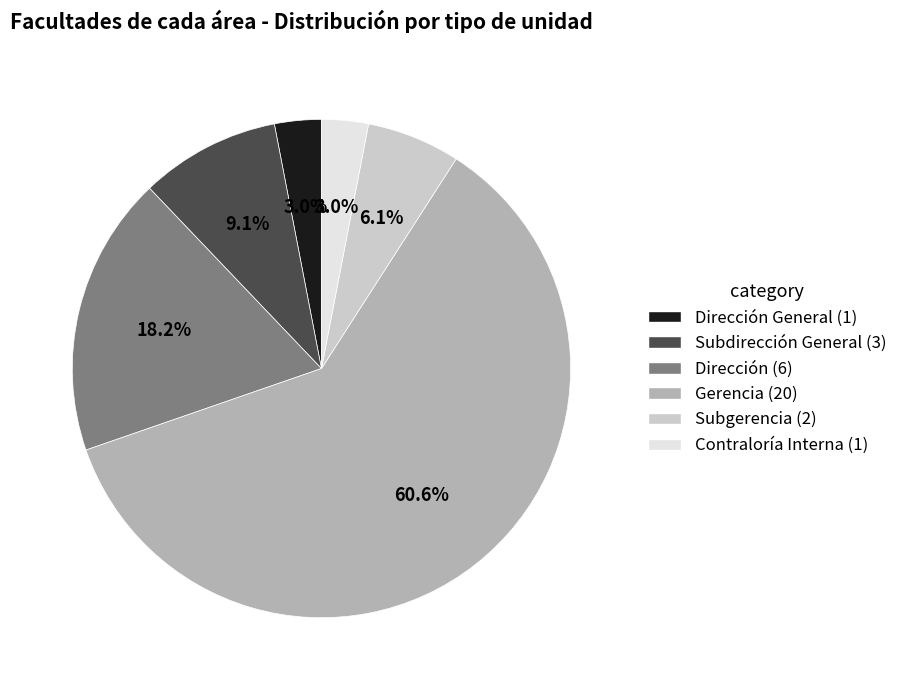

Is there any slice that represents more than half of the pie?

Yes